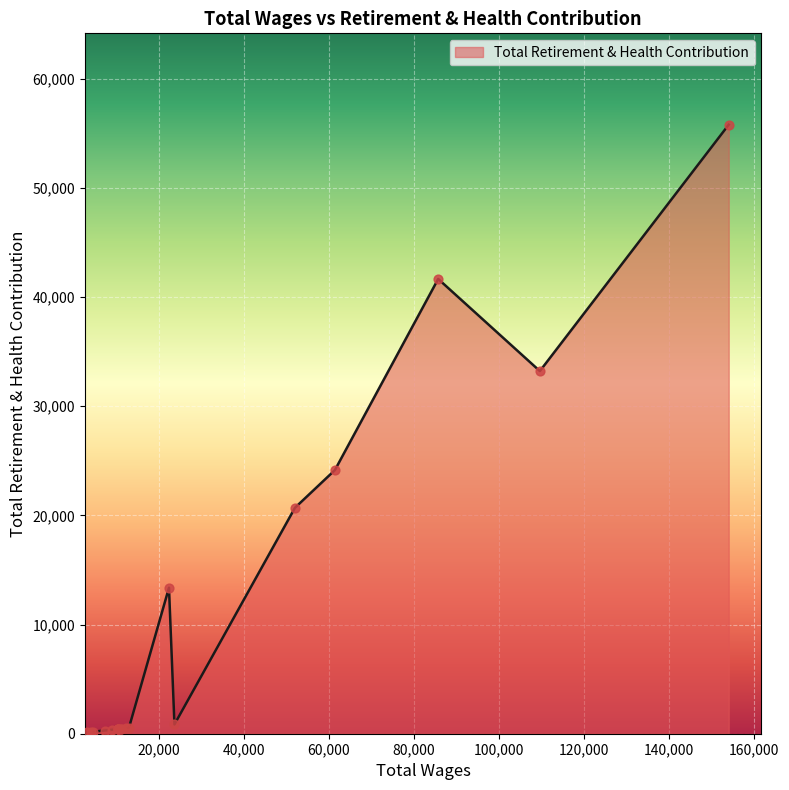

Approximately how many times larger is the value at 1 compared to 11?

79.3